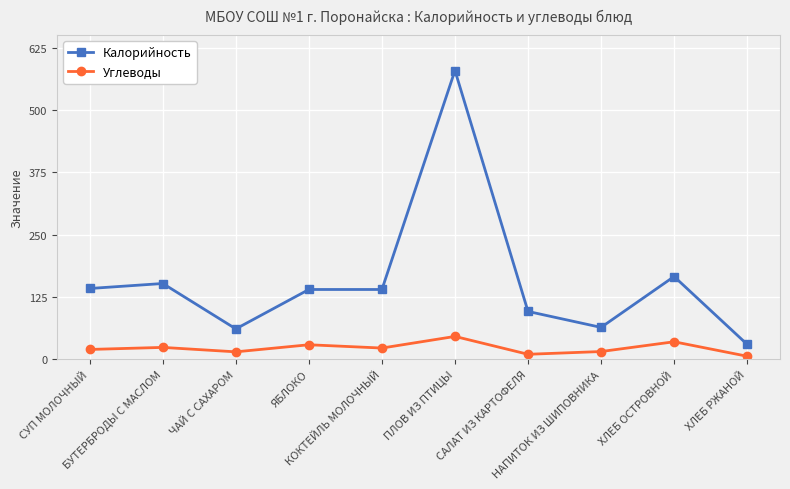

True or false: Углеводы and Калорийность cross at least once.

False